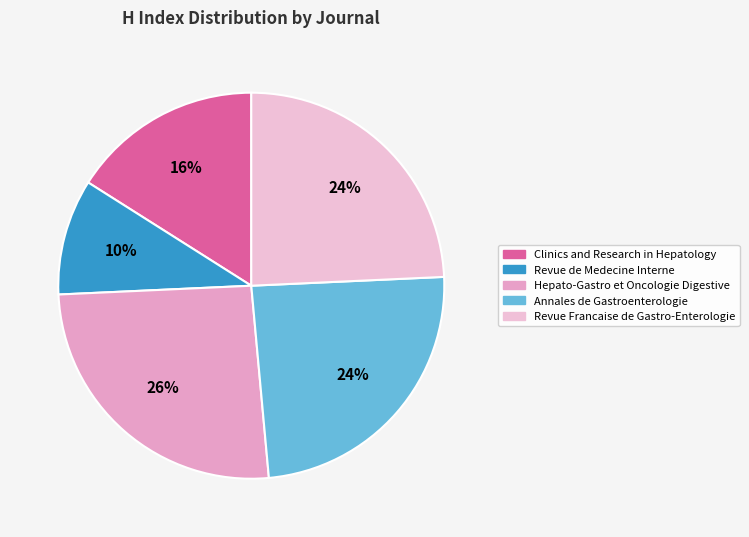

Does Revue de Medecine Interne represent more than half of the total?

No